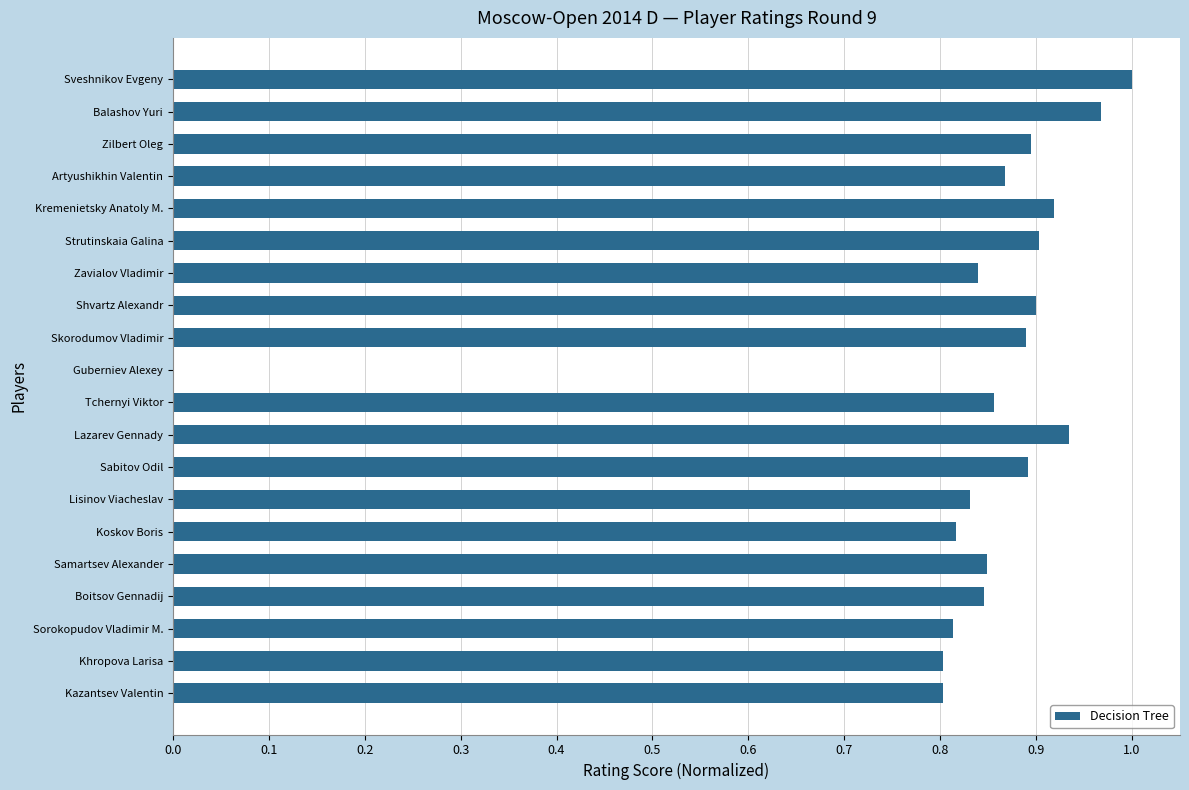

What is the sum of the values at Koskov Boris and Sorokopudov Vladimir M.?

1.6